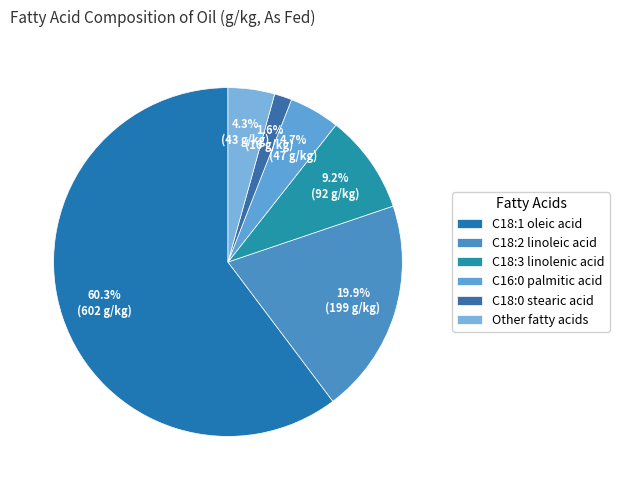

To the nearest percent, what is the difference between the C18:2 linoleic acid and C18:3 linolenic acid slice percentages?

11%